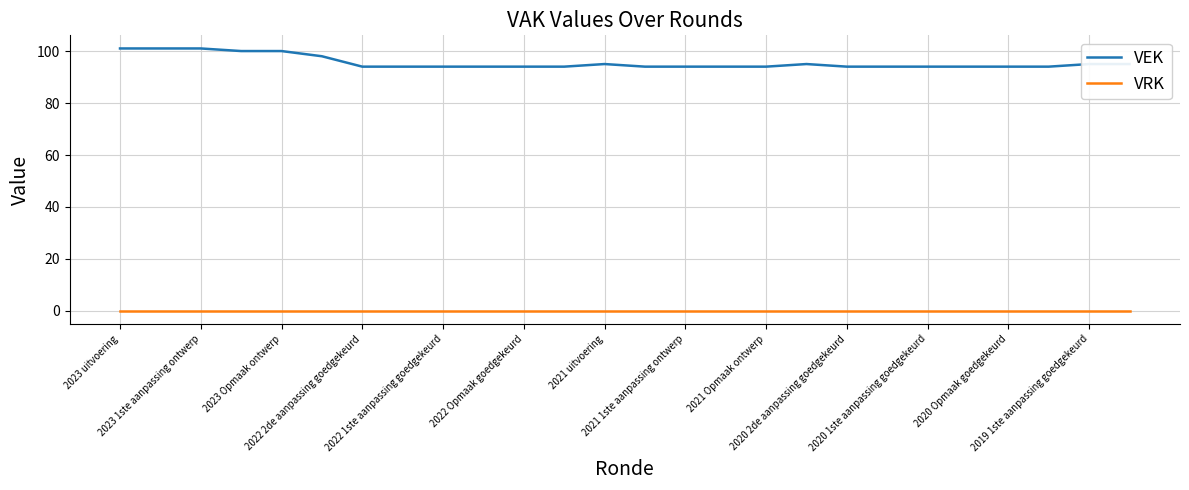

What is the difference between the maximum and minimum values in the VEK series?

7